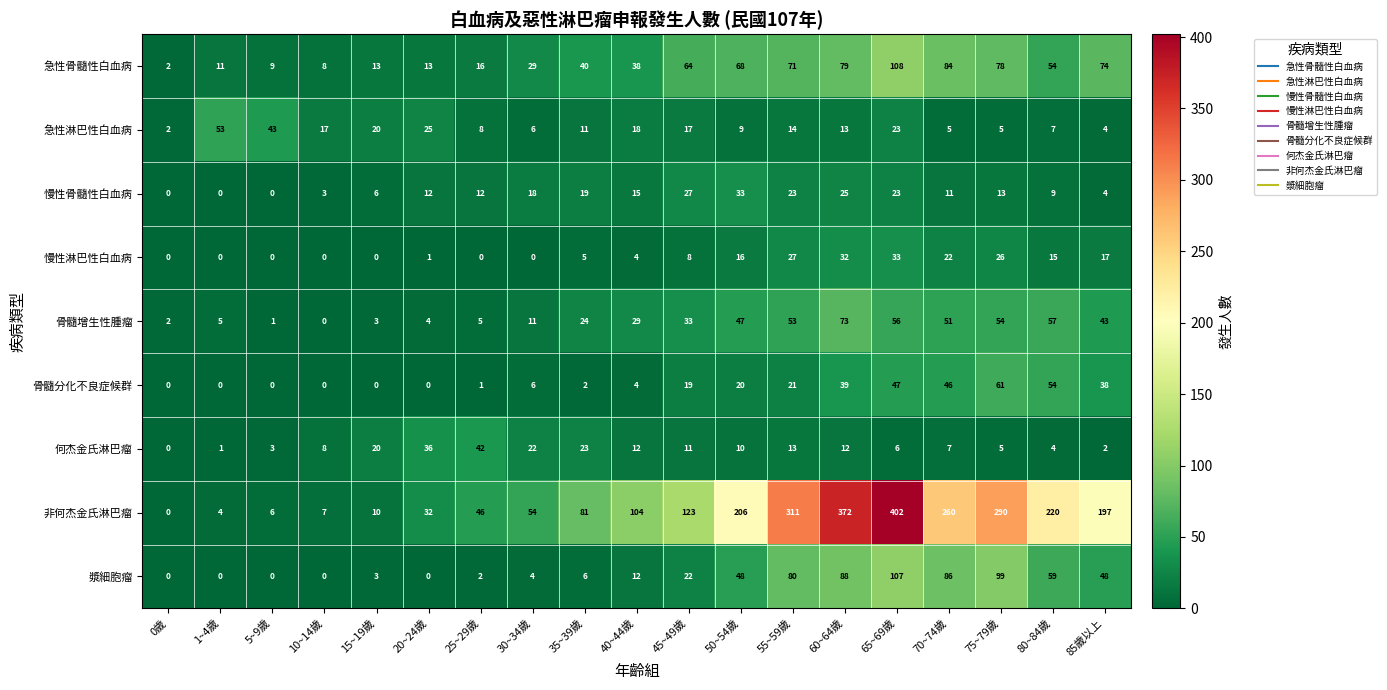

What is the difference between the second highest and minimum values in the 急性骨髓性白血病 series?

82